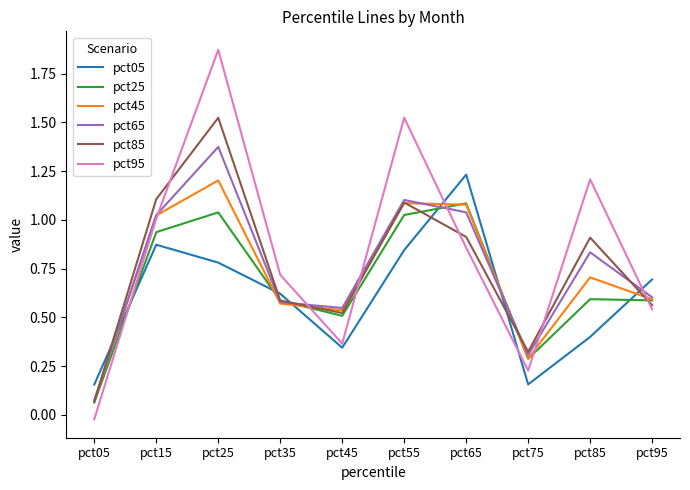

How many interior local valleys does the pct05 series have?

2